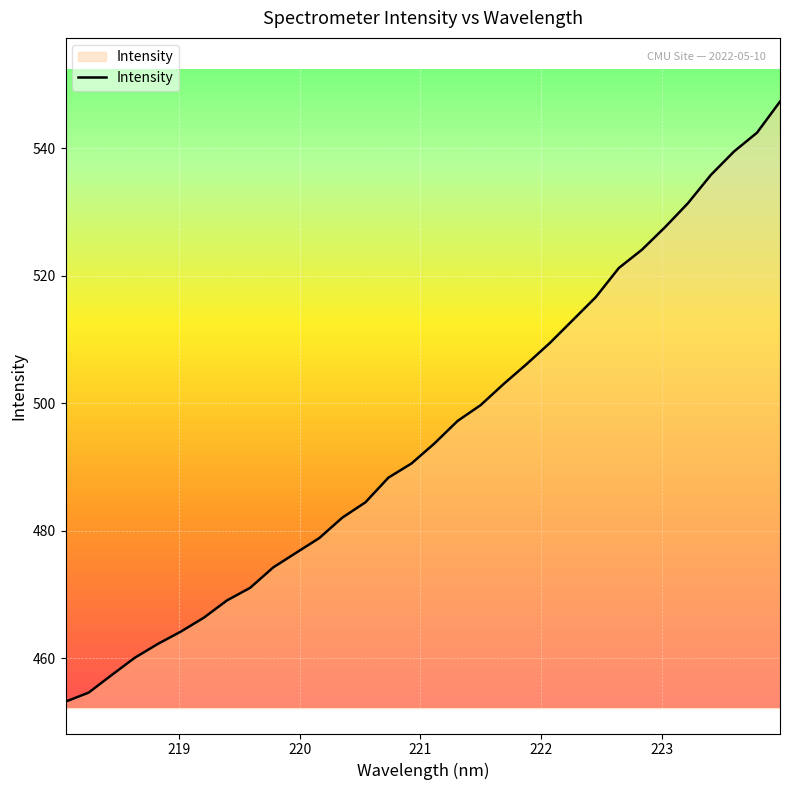

What is the difference between the maximum and minimum values?

94.2